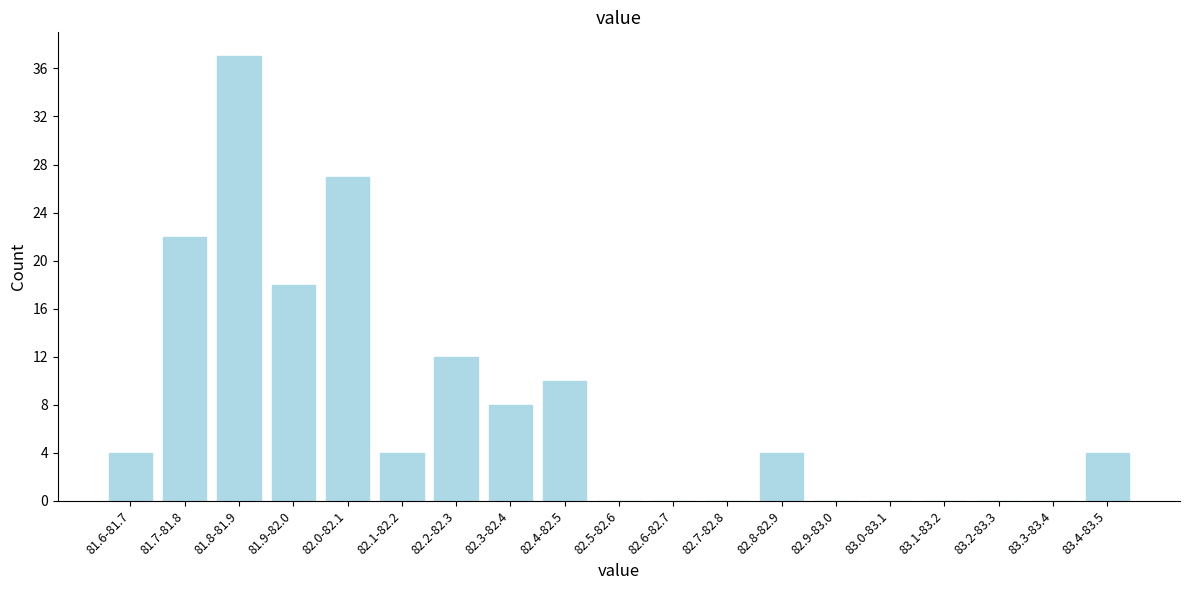

Reading left to right, extract all data points from this chart.

81.6-81.7=4	81.7-81.8=22	81.8-81.9=37	81.9-82.0=18	82.0-82.1=27	82.1-82.2=4	82.2-82.3=12	82.3-82.4=8	82.4-82.5=10	82.5-82.6=0	82.6-82.7=0	82.7-82.8=0	82.8-82.9=4	82.9-83.0=0	83.0-83.1=0	83.1-83.2=0	83.2-83.3=0	83.3-83.4=0	83.4-83.5=4